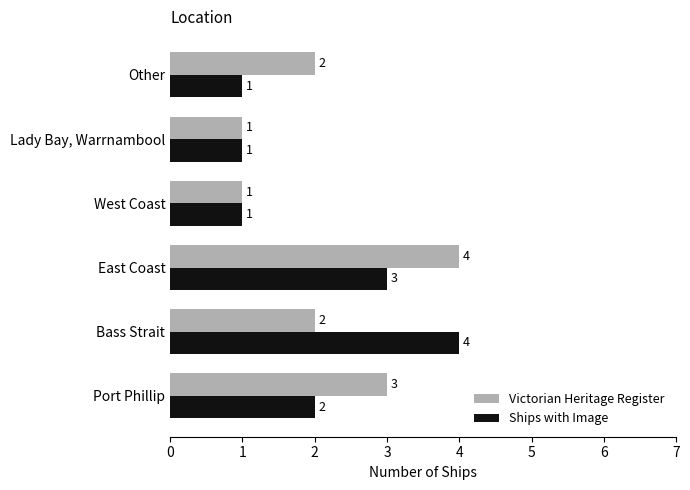

Read the Victorian Heritage Register value at Port Phillip.

3